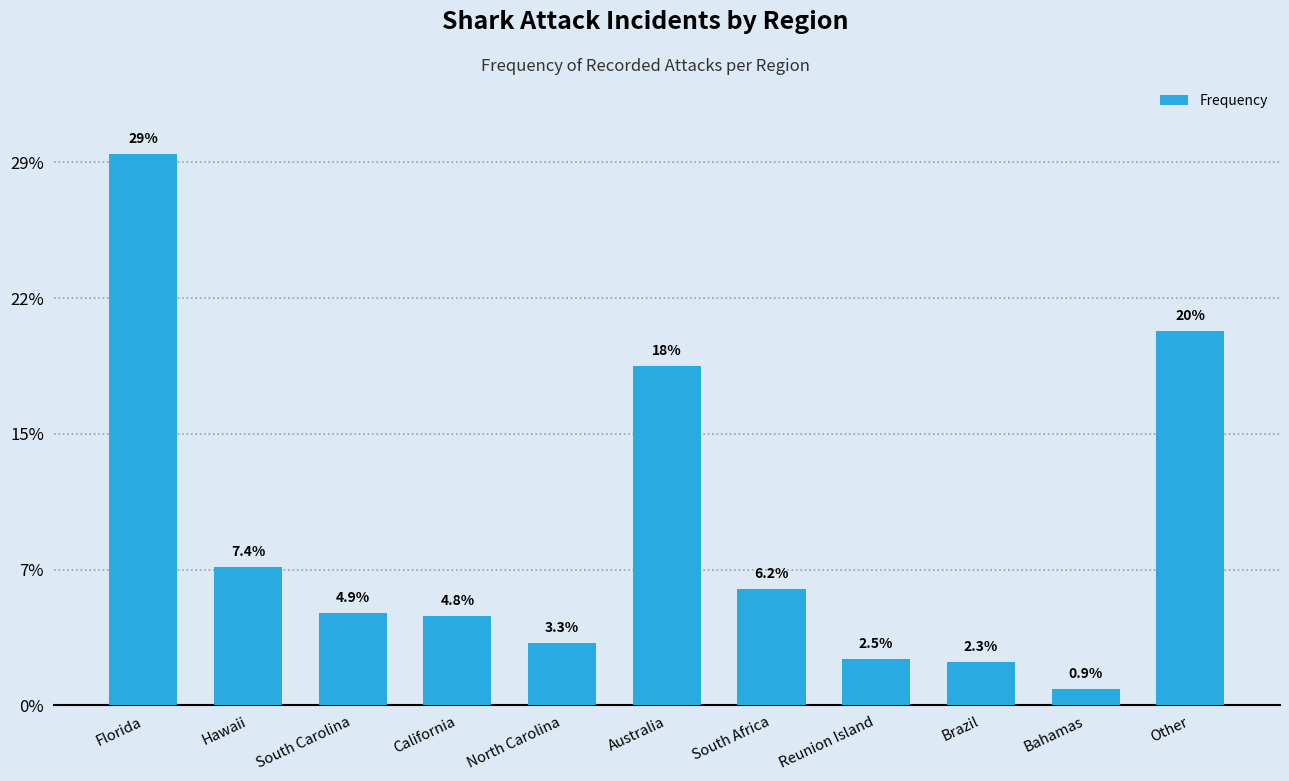

Approximately how many times larger is the value at Other compared to South Africa?

3.2